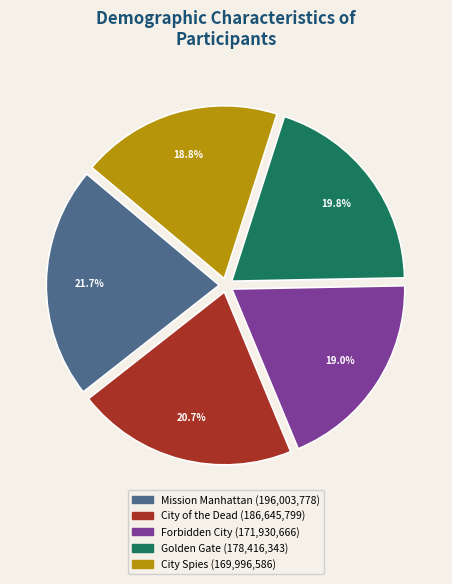

To the nearest percent, what is the average slice percentage?

20%